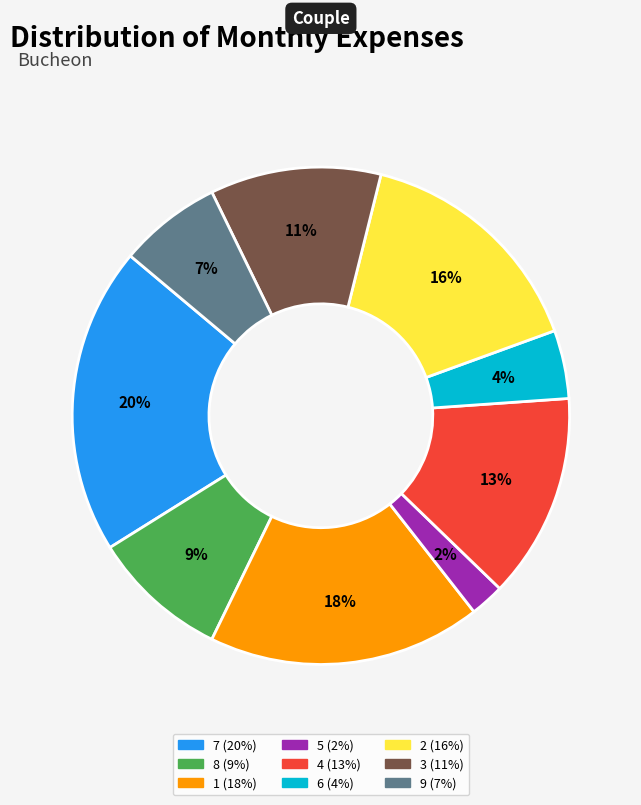

Approximately how many times larger is the value at 3 compared to 2?

0.7